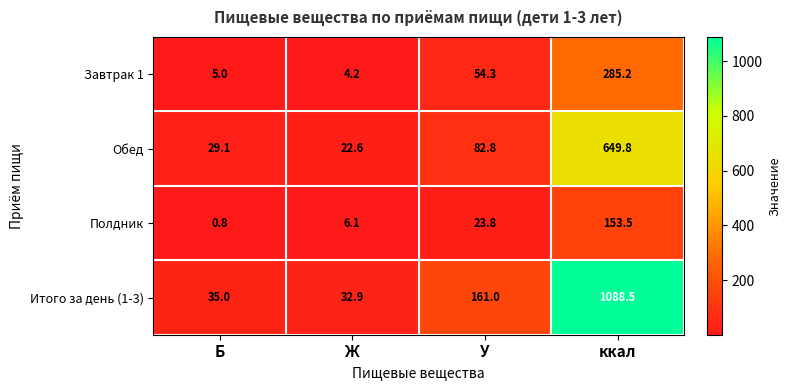

What is the spread (max minus min) of values at ккал?

935.0